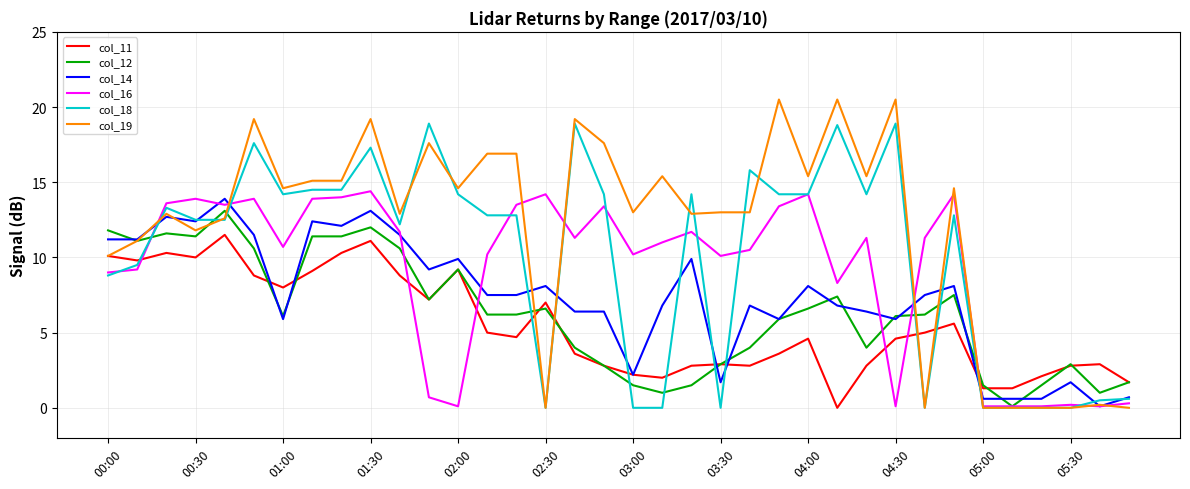

Which series ends up on top after the final intersection of col_16 and col_18?

col_18